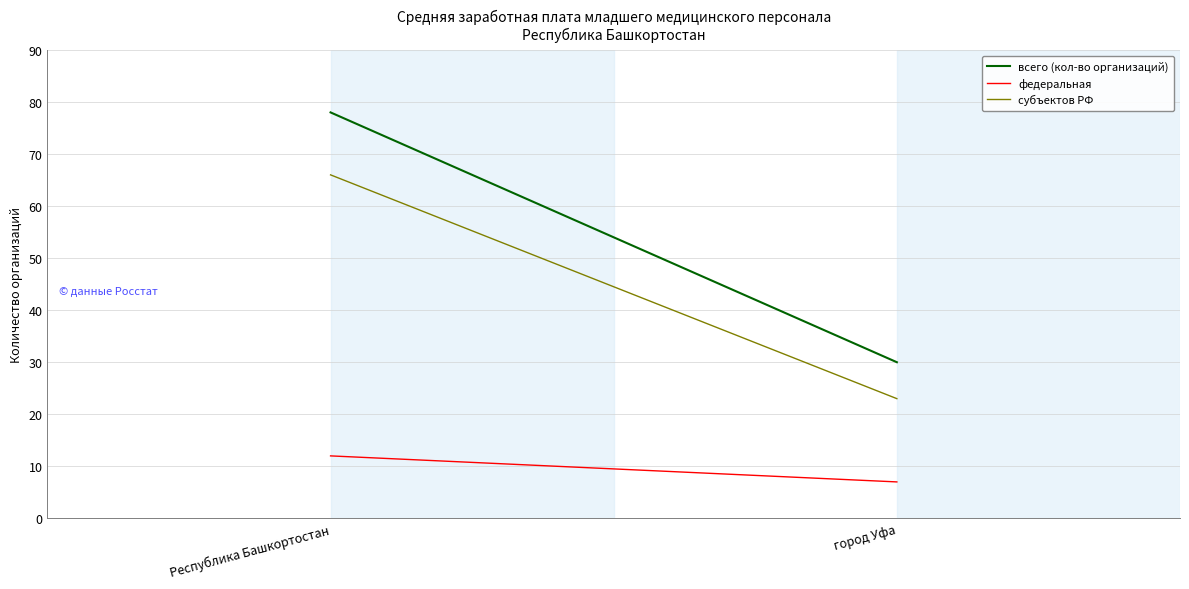

What position from the right is Республика Башкортостан?

2